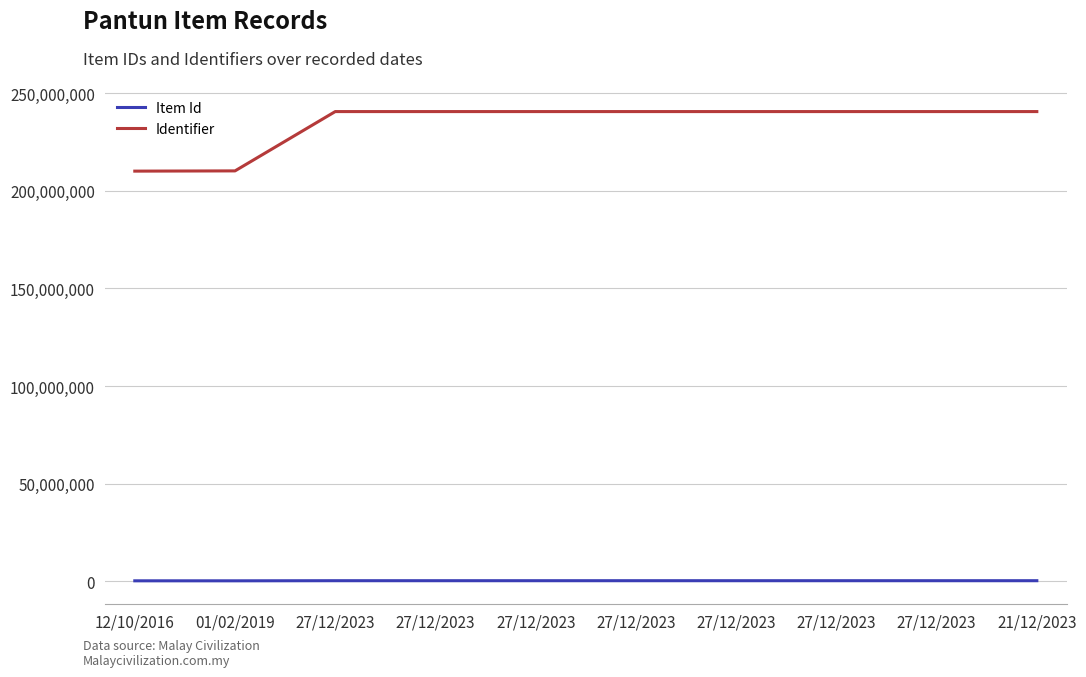

Does the chart display data point markers on the line(s)?

No